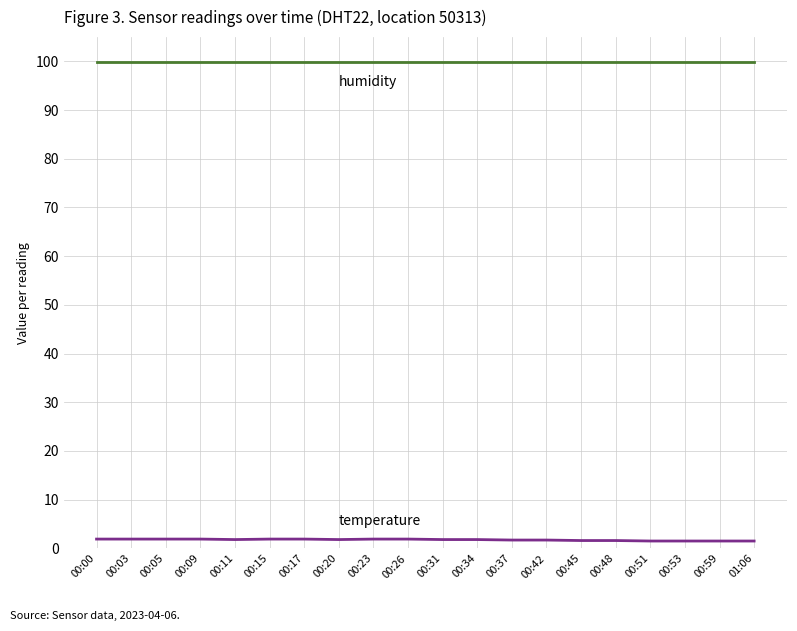

What is the maximum value shown in the chart?

99.9